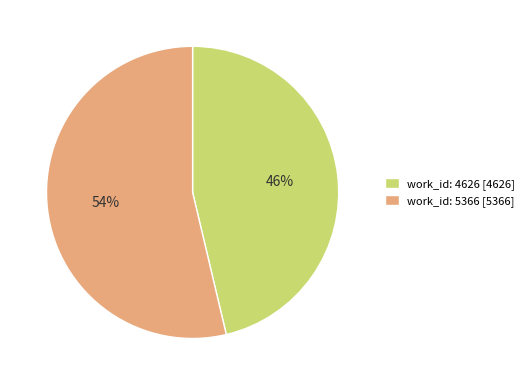

What percentage is the work_id: 4626 slice, to the nearest percent?

46%